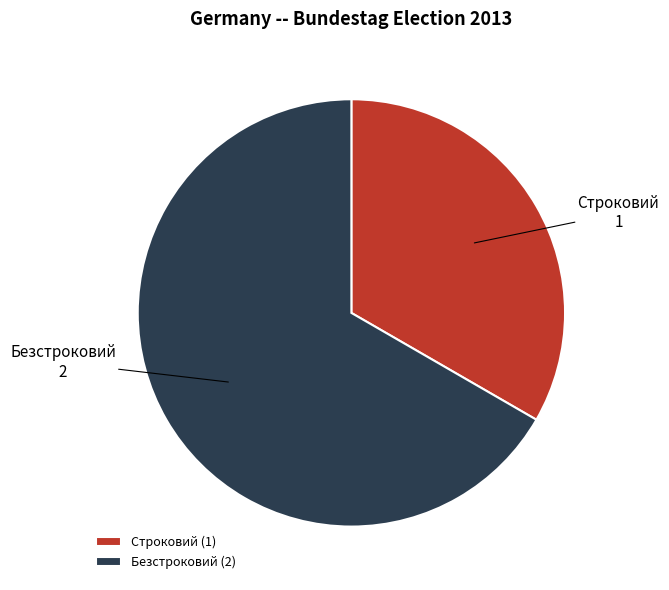

The Строковий slice represents 47% of the pie. True or false?

False